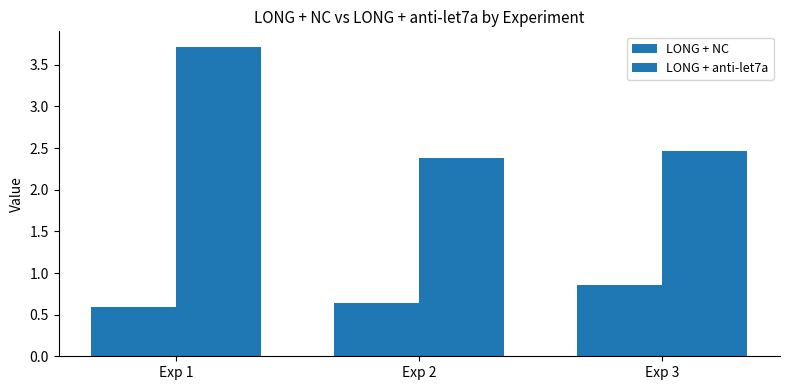

Does the chart contain any negative values?

No